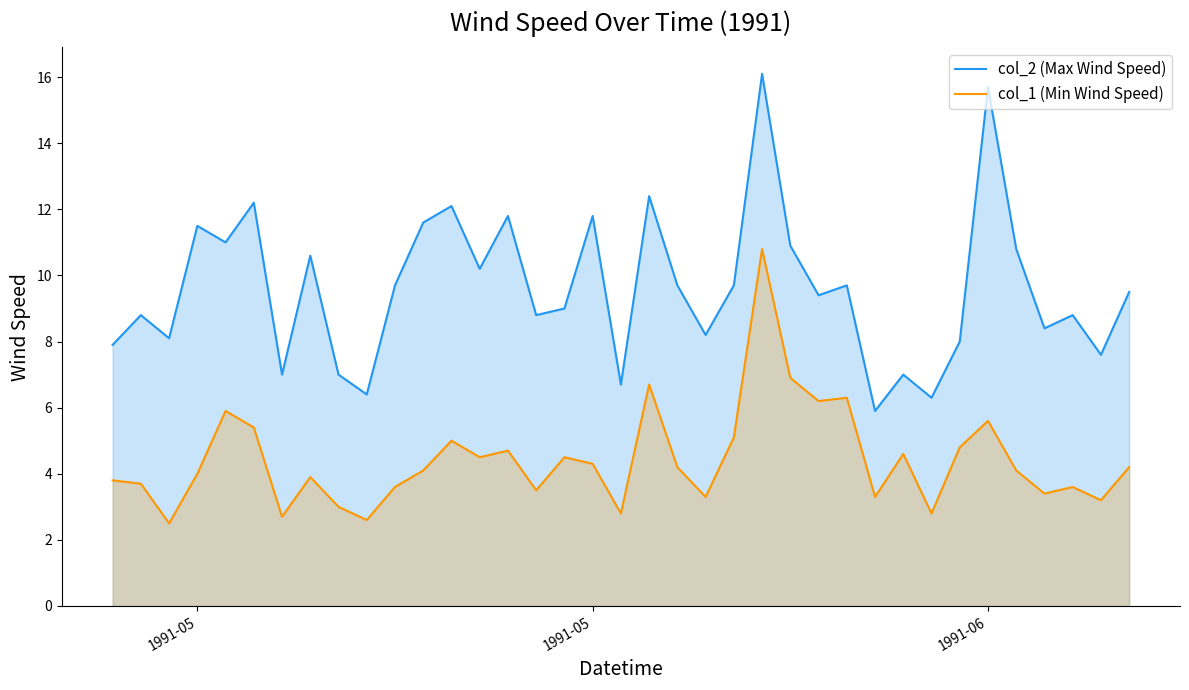

Where does the col_1 (Min Wind Speed) series first go above 4?

4